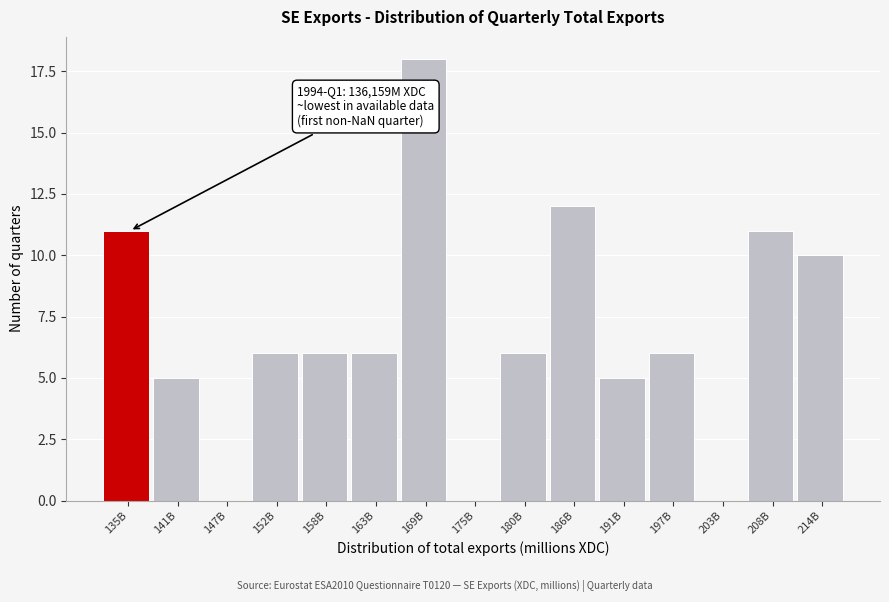

Reading left to right, what are all the values shown in this chart?

135B=11	141B=5	147B=0	152B=6	158B=6	163B=6	169B=18	175B=0	180B=6	186B=12	191B=5	197B=6	203B=0	208B=11	214B=10